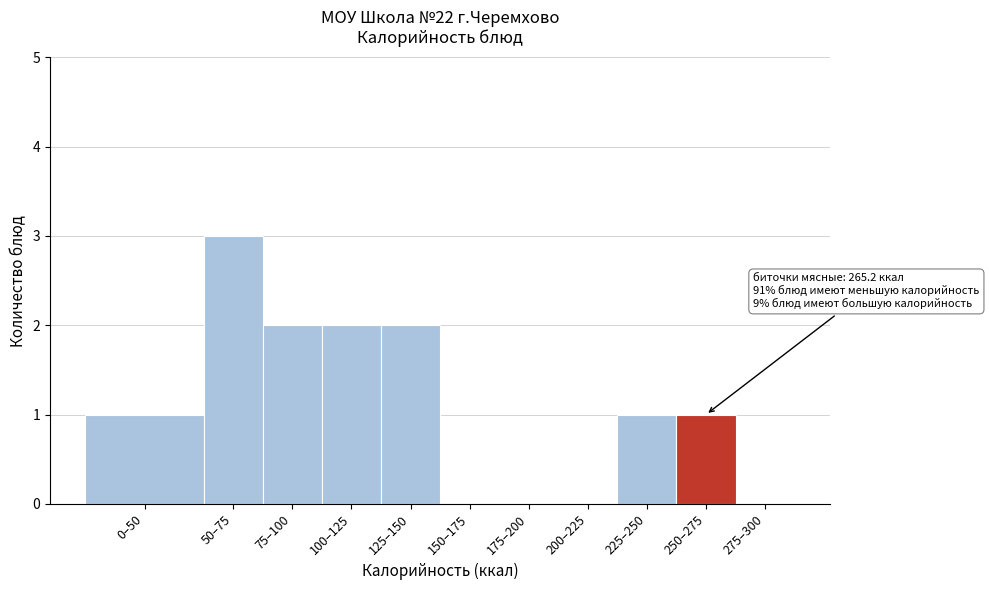

Reading left to right, list all the values displayed in this chart.

0–50=1	50–75=3	75–100=2	100–125=2	125–150=2	150–175=0	175–200=0	200–225=0	225–250=1	250–275=1	275–300=0